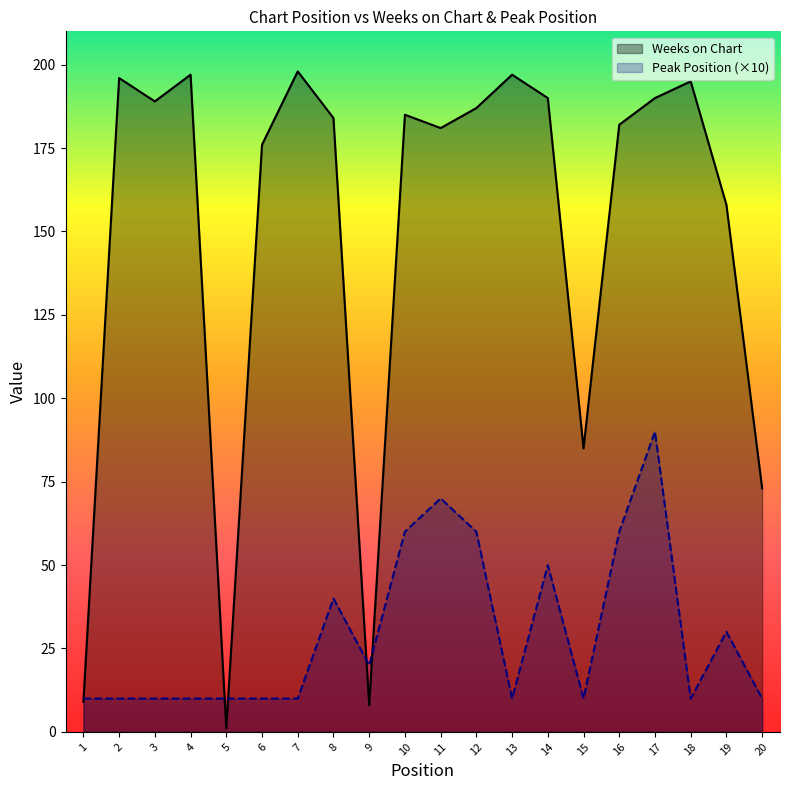

Rank the series by their average value, from lowest to highest.

Peak Position (×10), Weeks on Chart